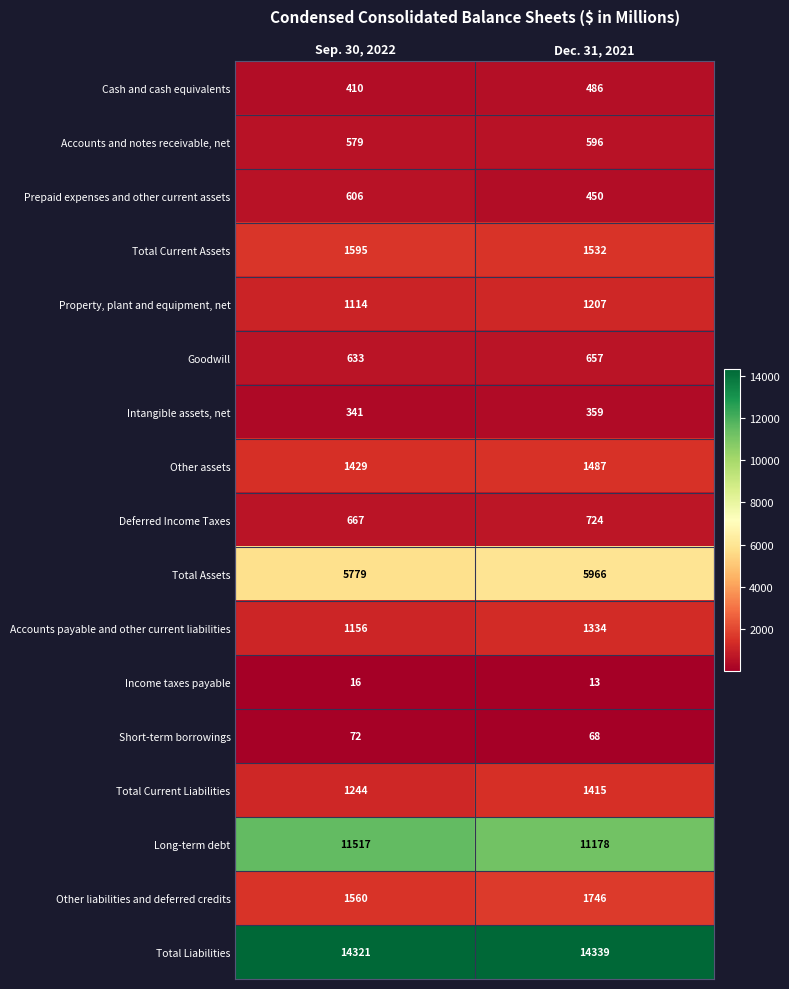

Where is Cash and cash equivalents nearest to the value 448?

Sep. 30, 2022